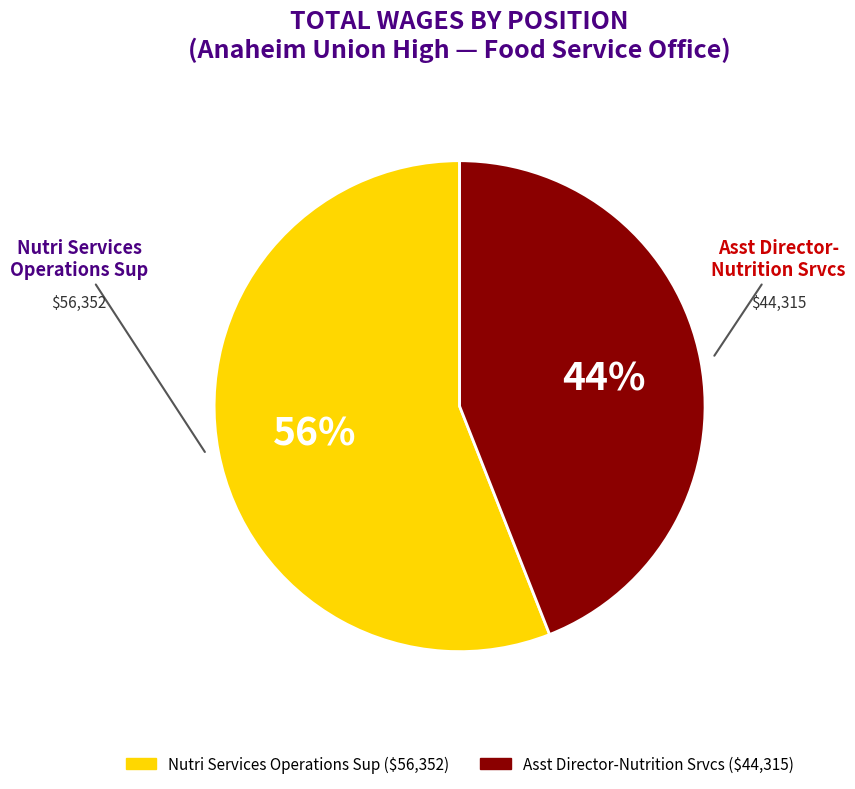

Does Nutri Services Operations Sup represent more than half of the total?

Yes